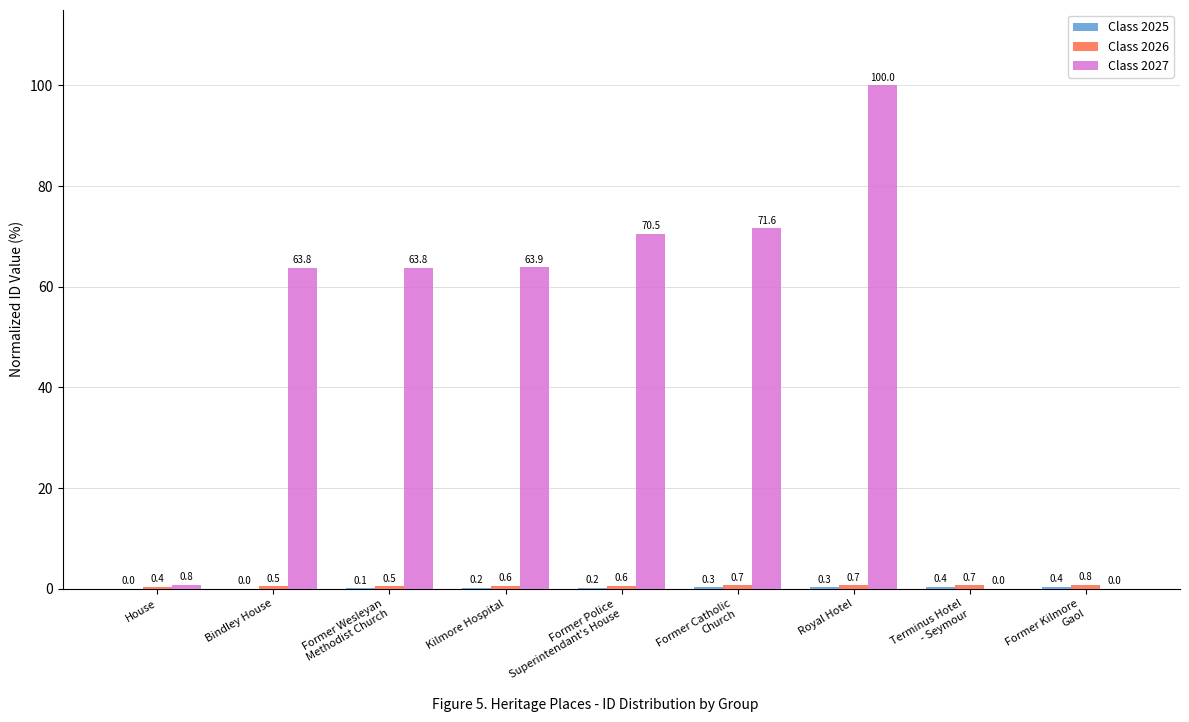

Which category has the highest value across all series?

Royal Hotel